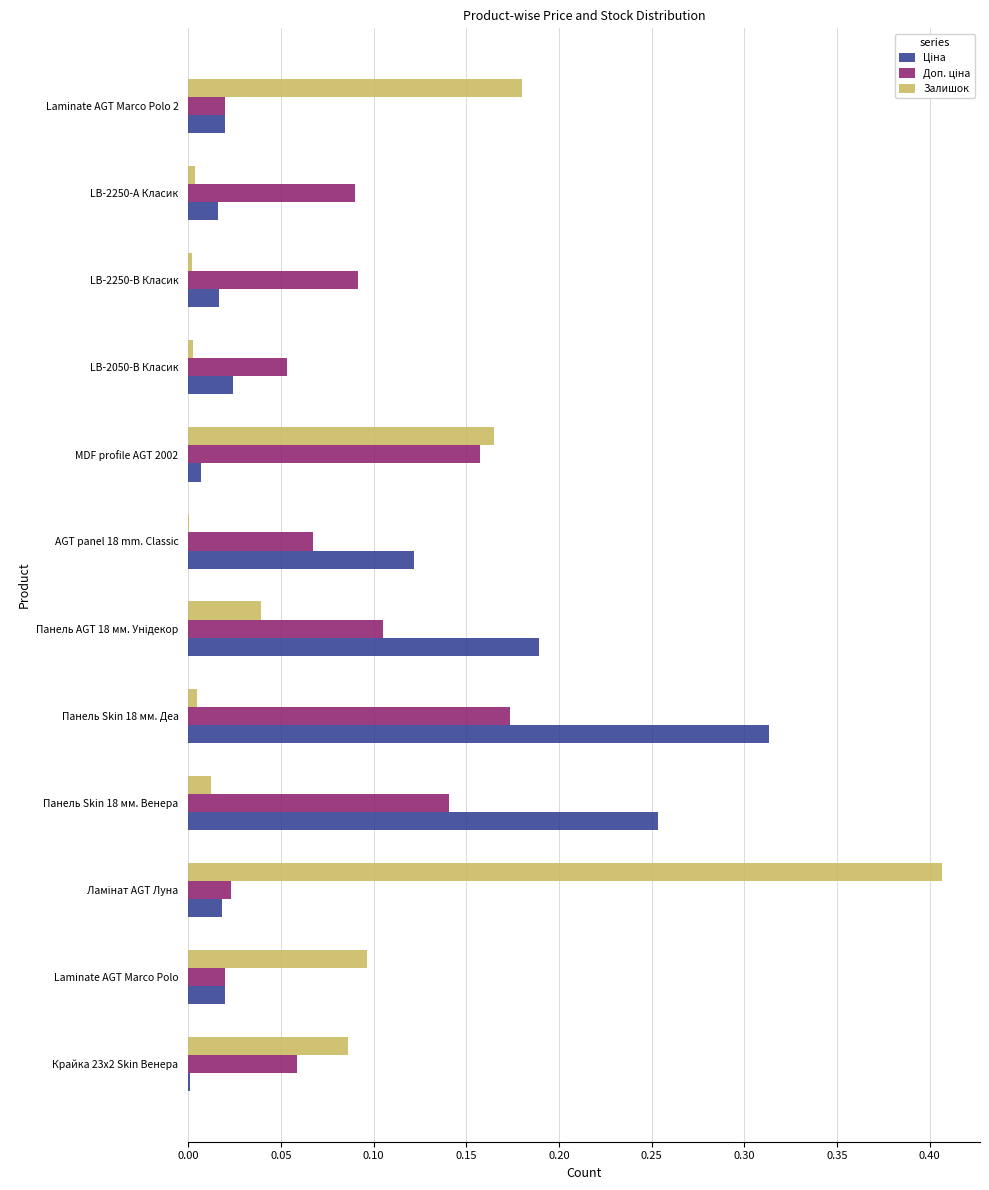

True or false: Залишок has a value of 0.1 at Laminate AGT Marco Polo.

True